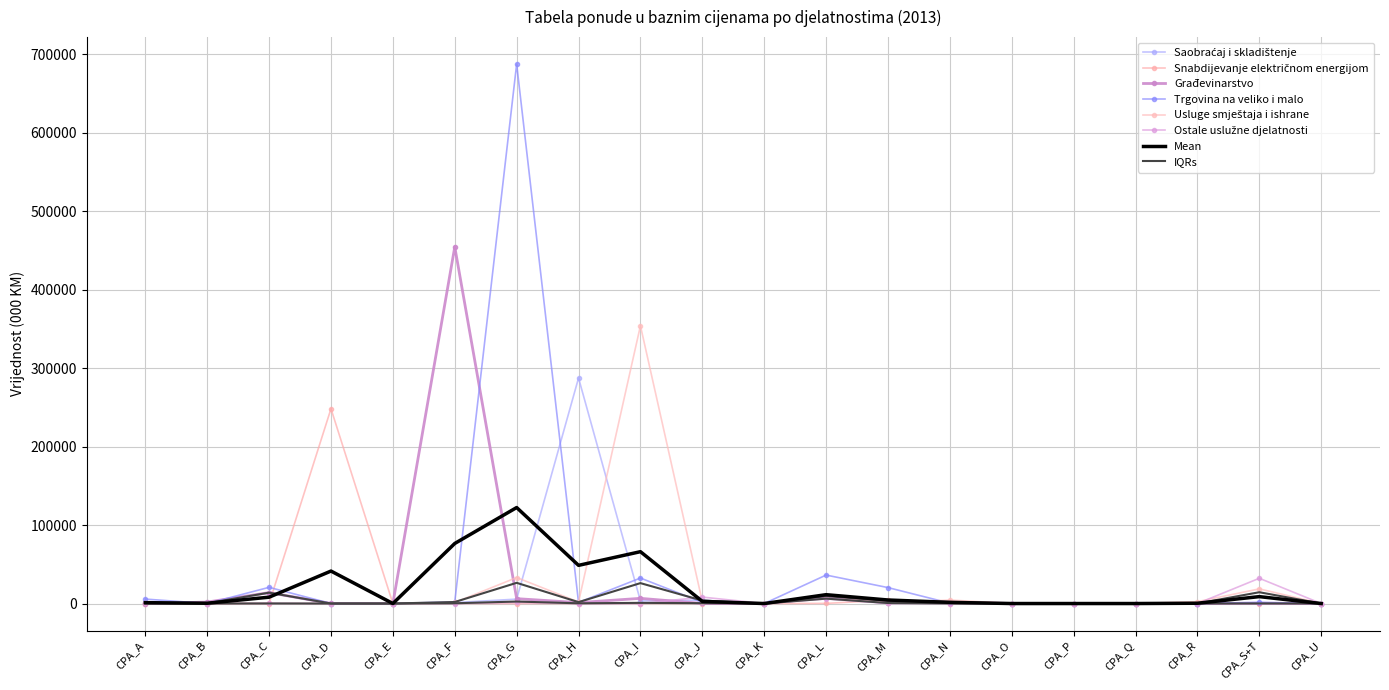

Is it true that Usluge smještaja i ishrane equals 2250 at CPA_F?

False